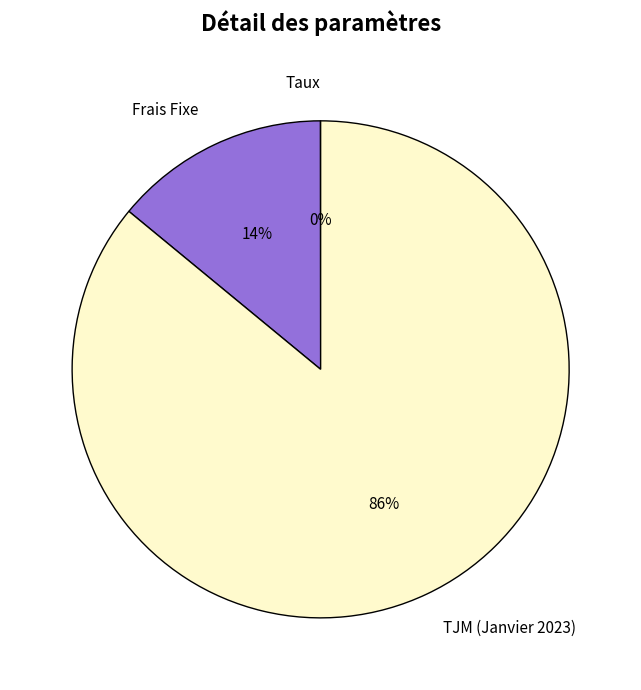

What is the majority slice?

TJM (Janvier 2023)